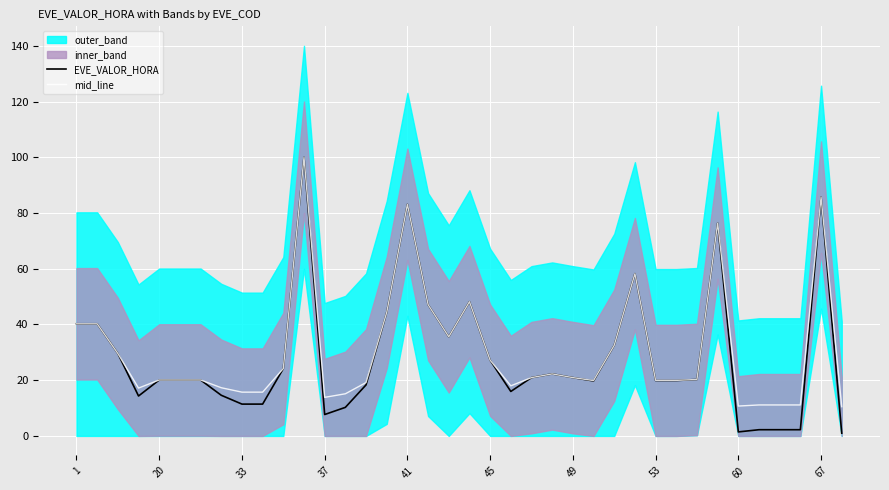

The value of mid_line at 41 is 27.6. True or false?

False